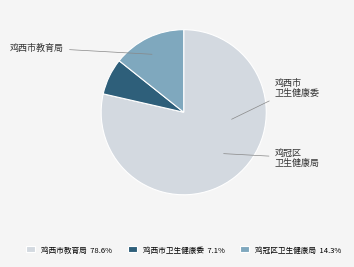

How many slices are in this pie chart?

3